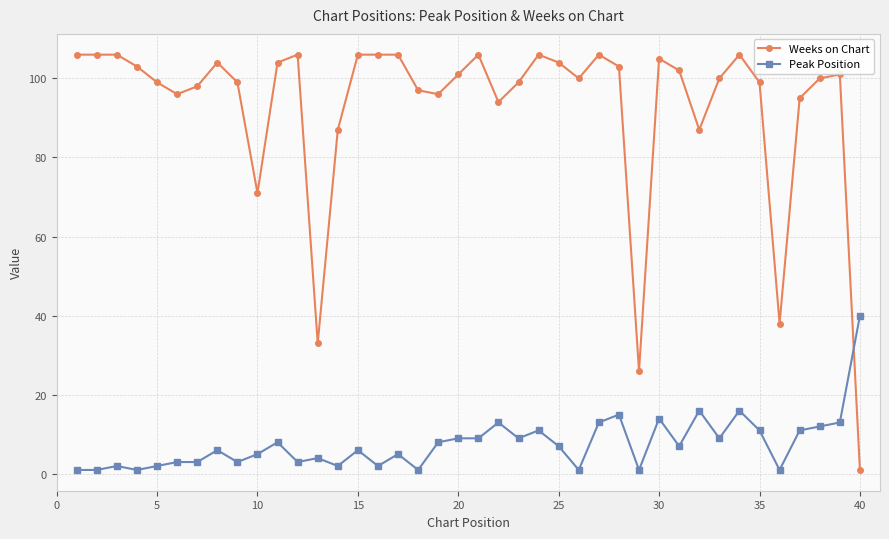

What is the average value of the Peak Position series?

8